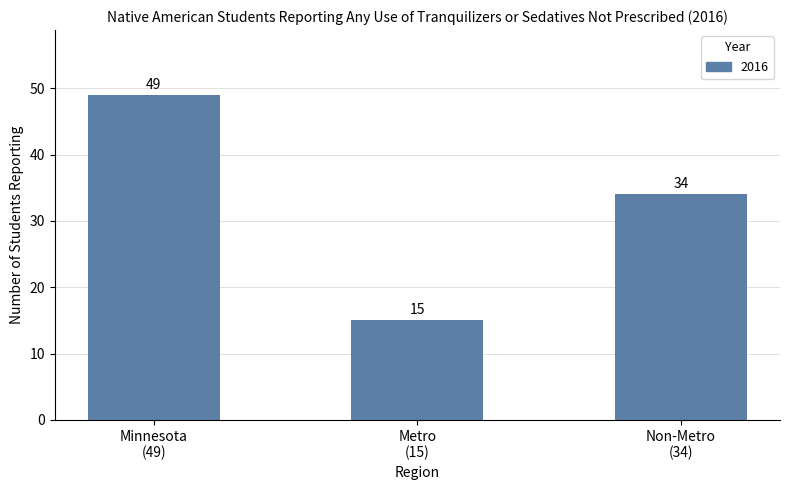

What is the sum of all values?

98